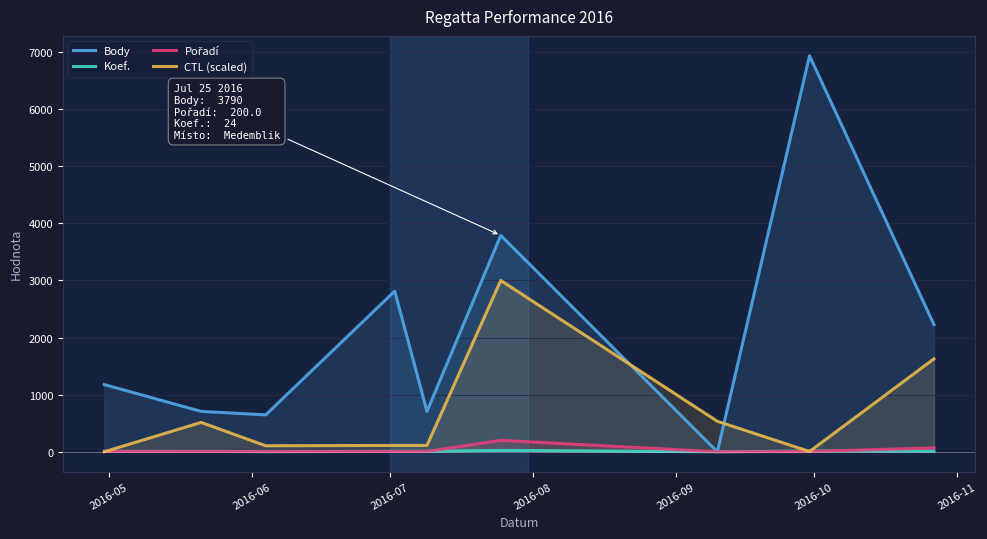

How many lines are shown in the chart?

4